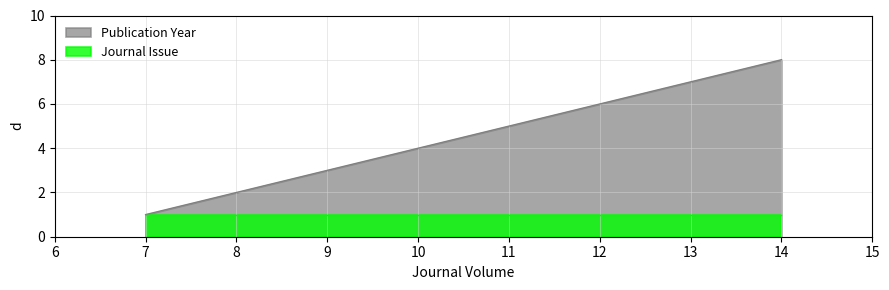

Which label corresponds to the largest value in the chart?

14